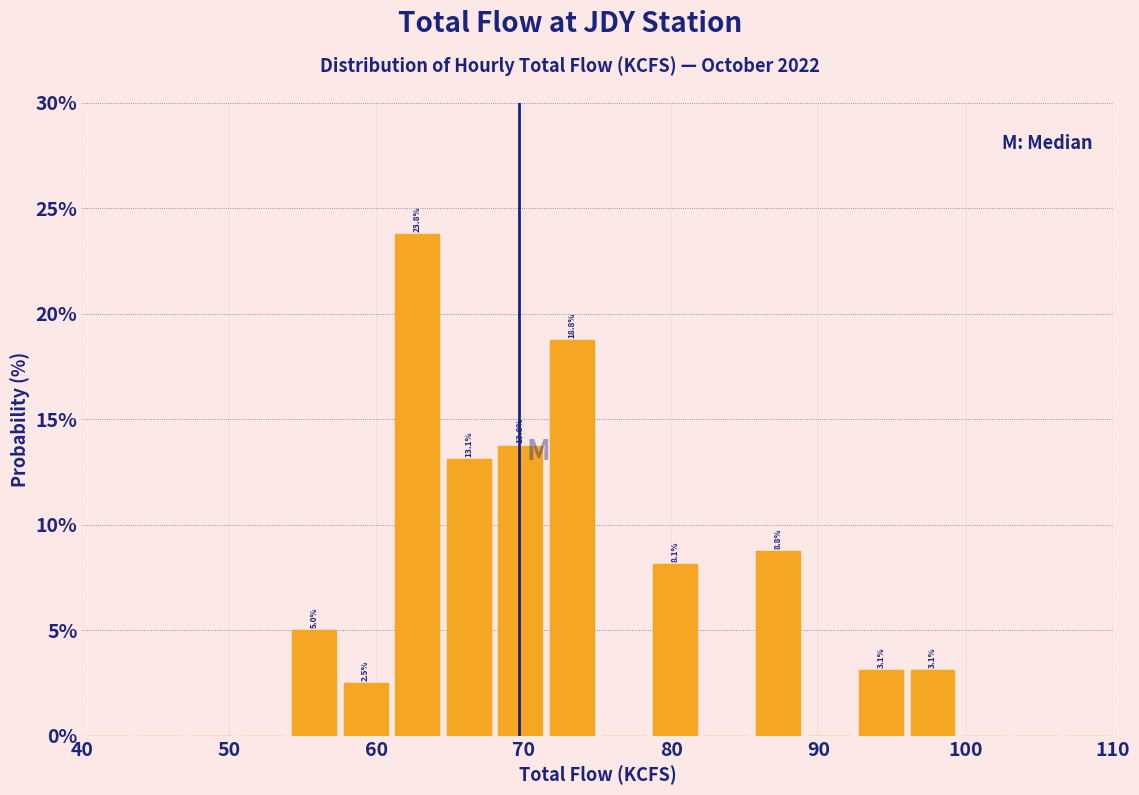

Around what value on the x-axis is the tallest bar? Give the approximate position of its centre, as read against the axis.

63